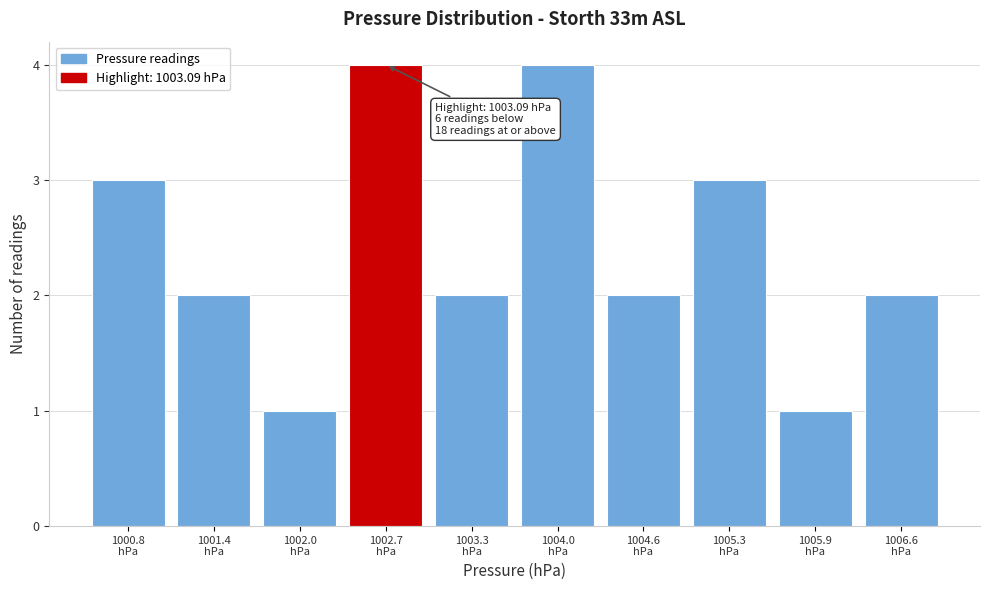

Reading left to right, transcribe all the data shown in this chart.

3	2	1	4	2	4	2	3	1	2